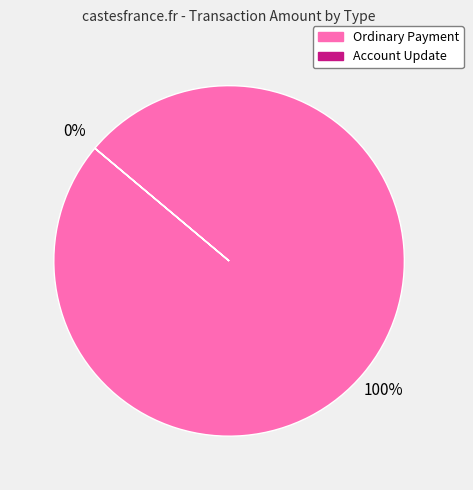

Is it true that Account Update (366927) is 13% of the pie?

False